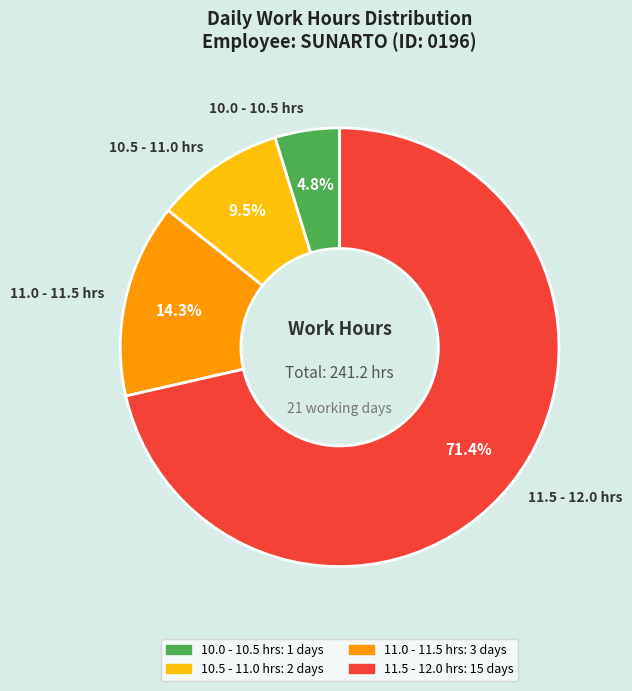

Rank the categories by value from lowest to highest.

10.0 - 10.5 hrs, 10.5 - 11.0 hrs, 11.0 - 11.5 hrs, 11.5 - 12.0 hrs